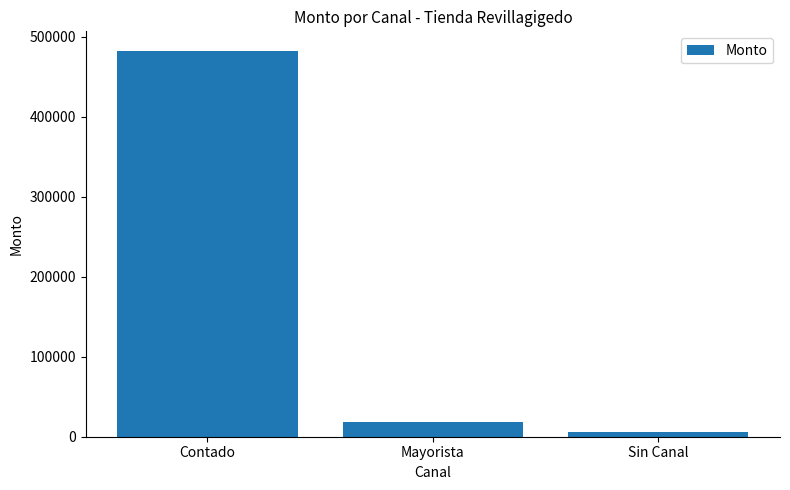

What is the value of the 2nd bar from the left?

18183.0